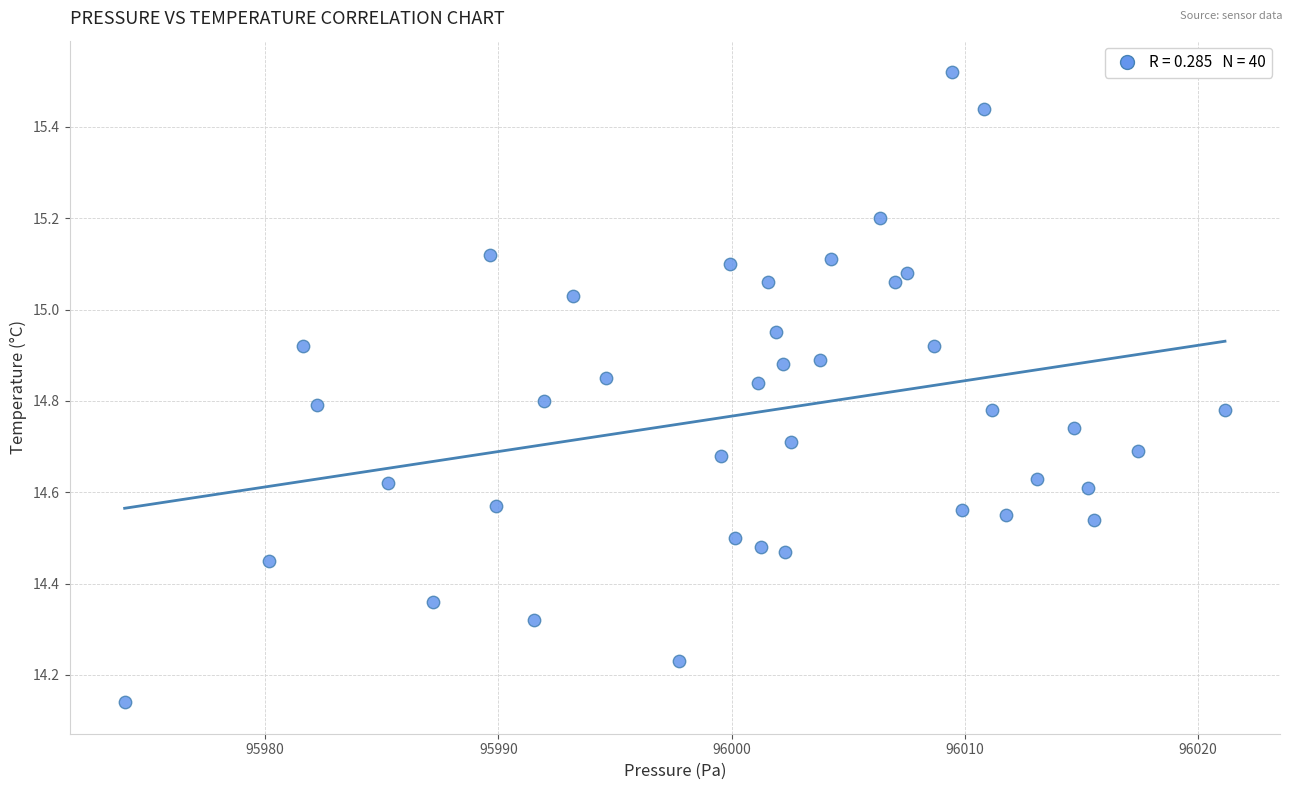

What is the range of X values (max minus min)?

47.2